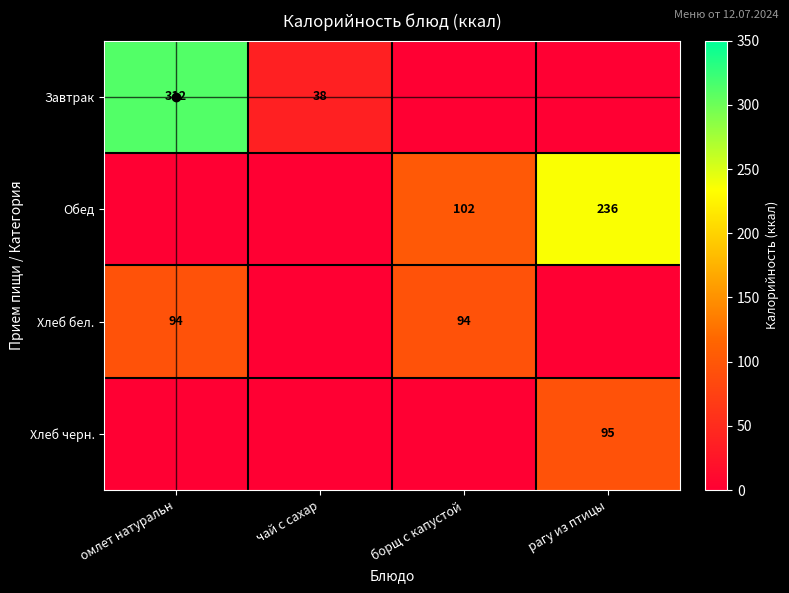

What is the greatest value displayed?

312.0